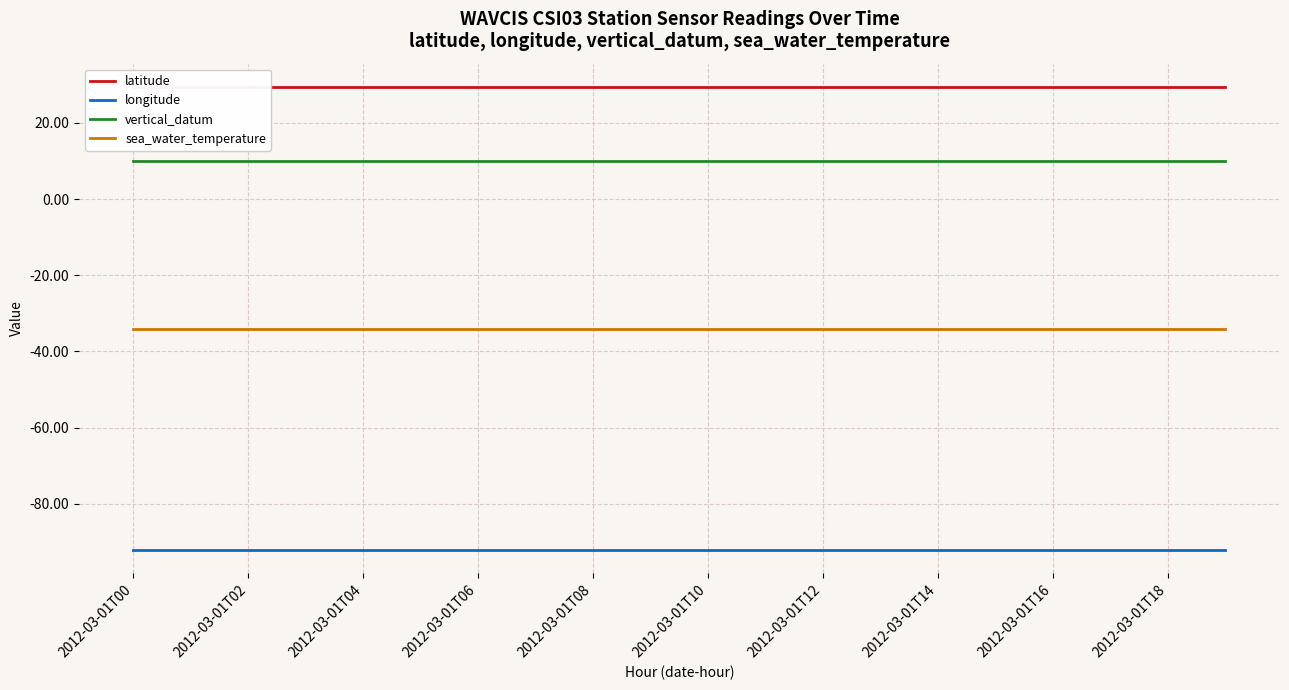

Is this an area chart (filled region under the line)?

No